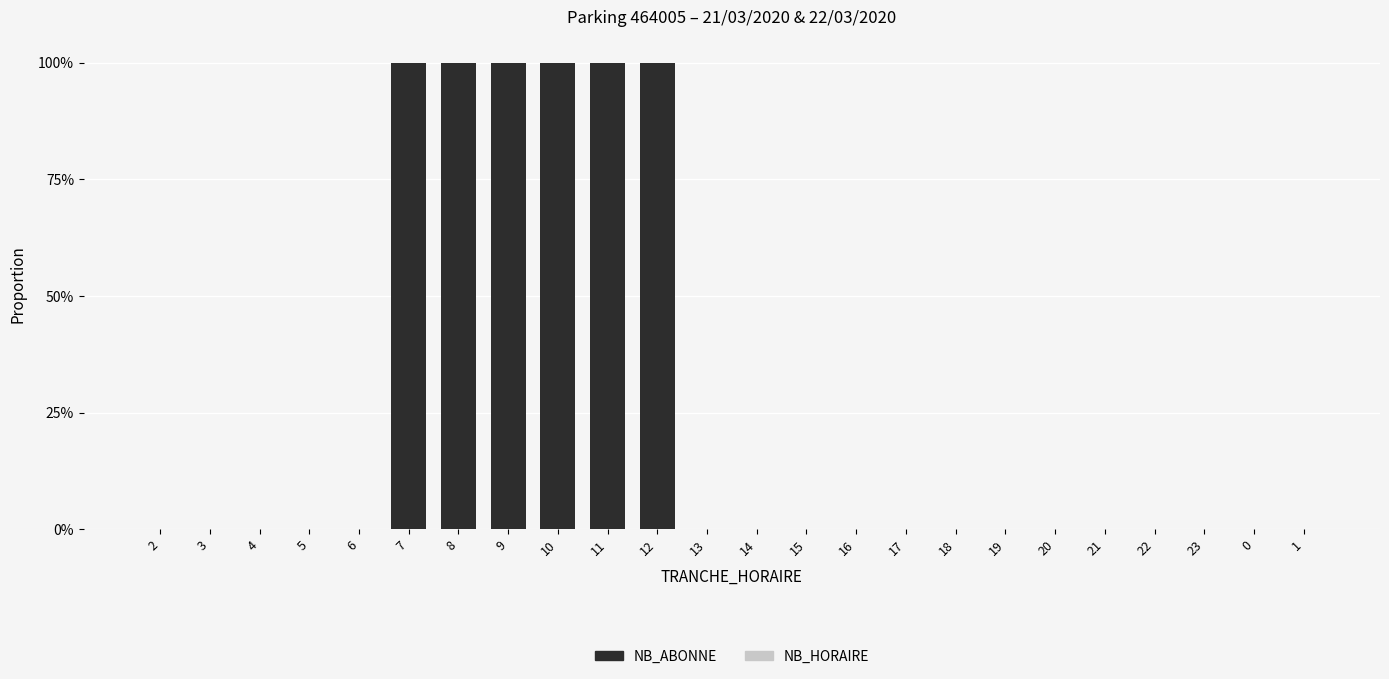

Are the bars horizontal?

No